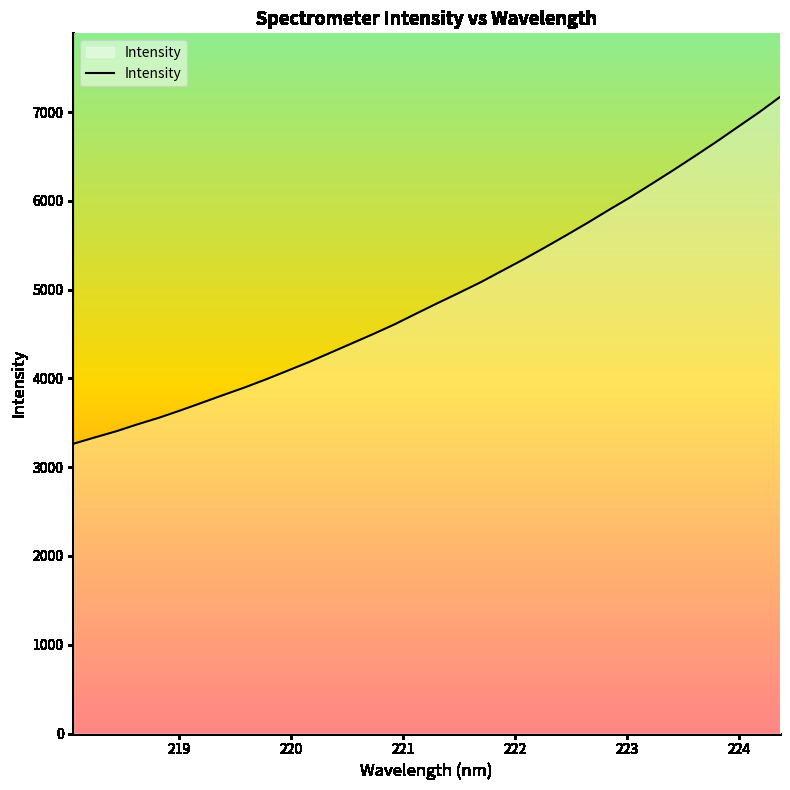

How many series are shown in this chart?

1